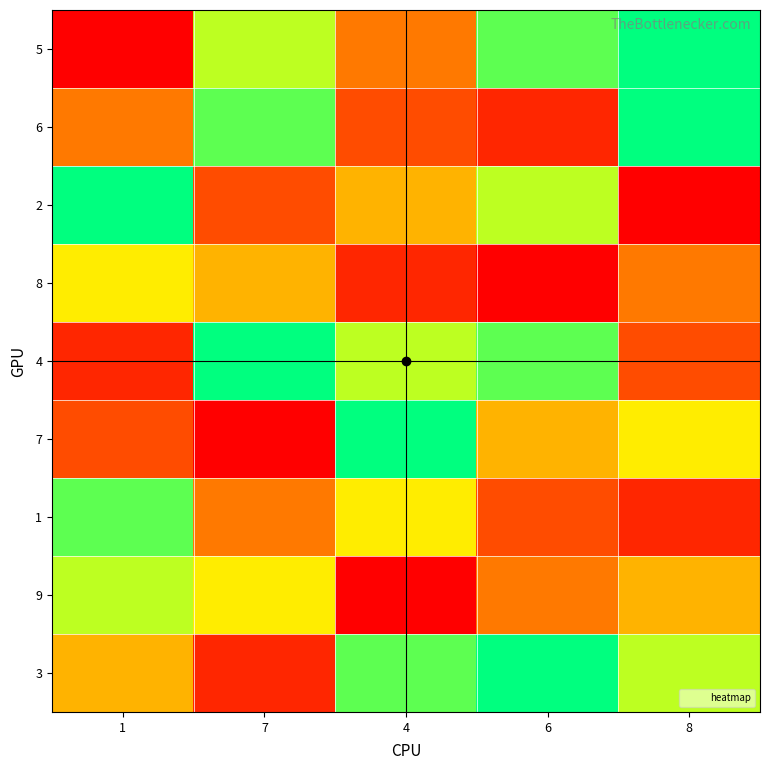

What is the greatest value displayed?

9